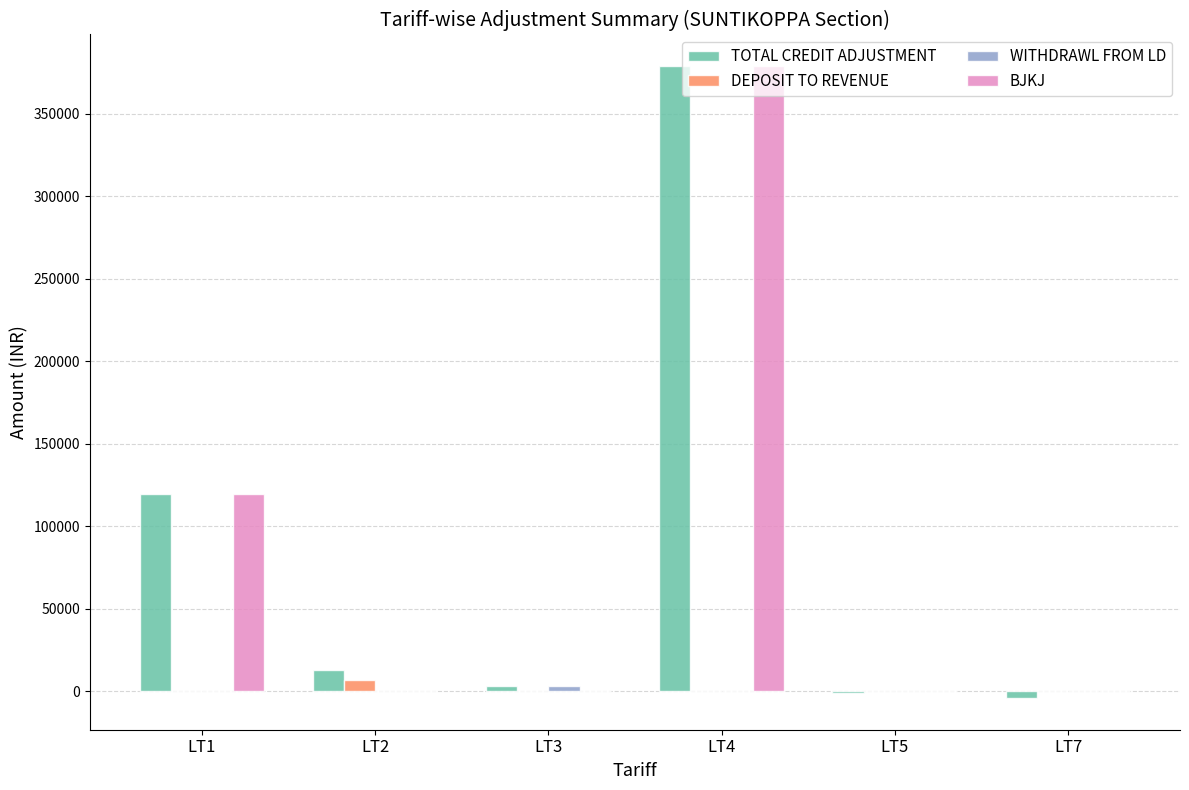

What is the difference between the TOTAL CREDIT ADJUSTMENT values at LT7 and LT2?

17106.2